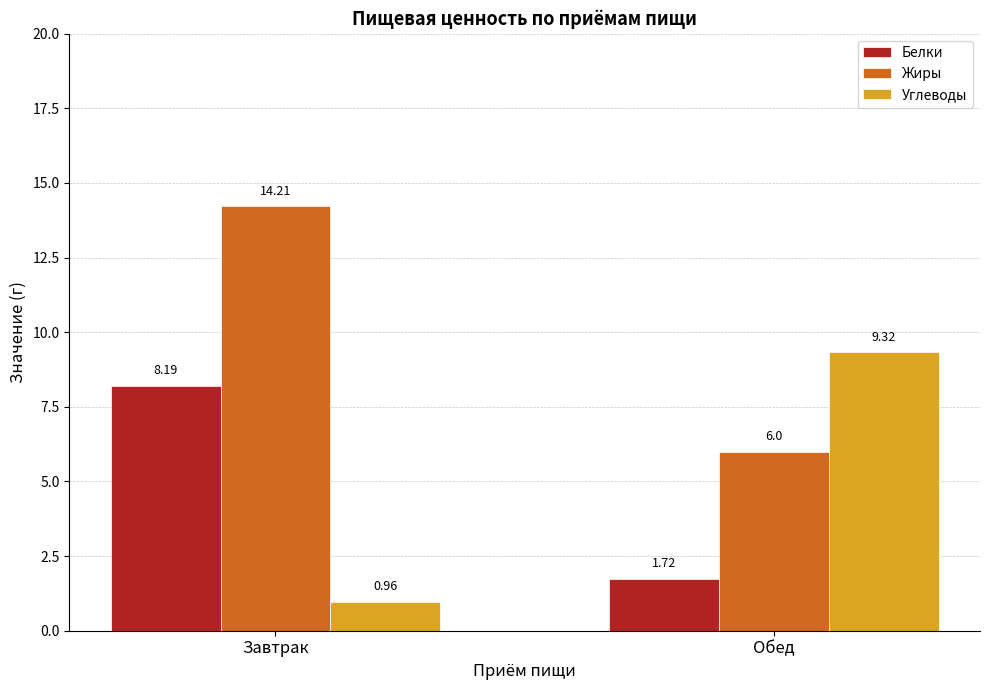

Is the value of Жиры at Завтрак greater than the value of Белки at Завтрак?

Yes